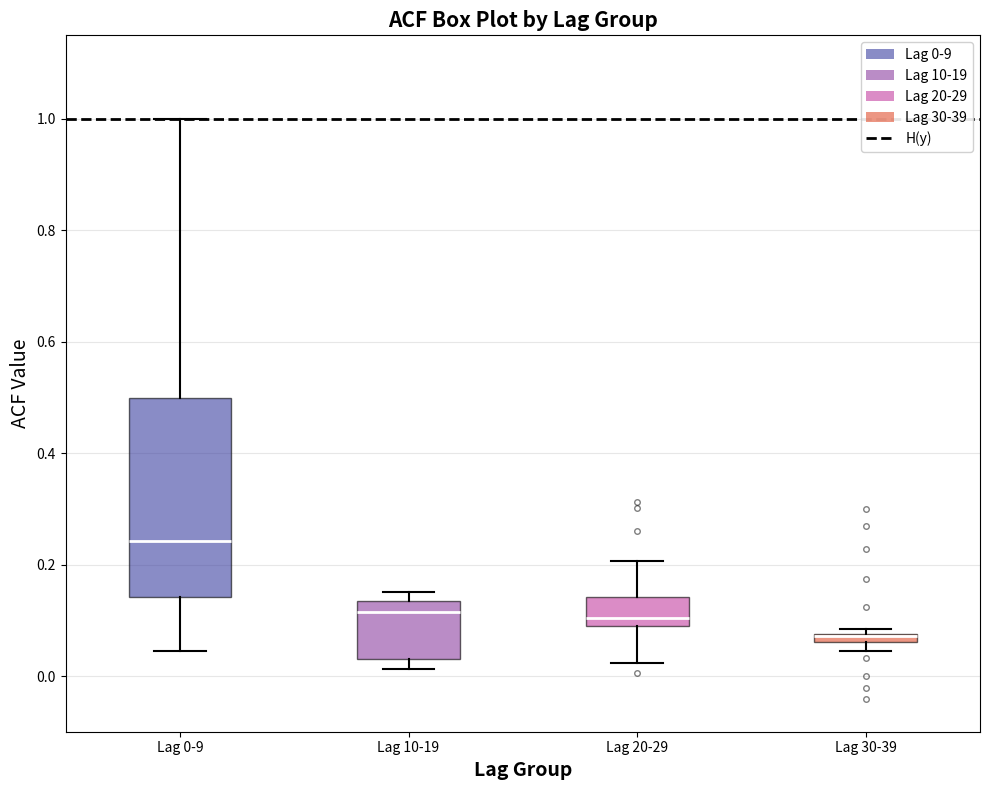

Which box's median line is the lowest?

Lag 30-39